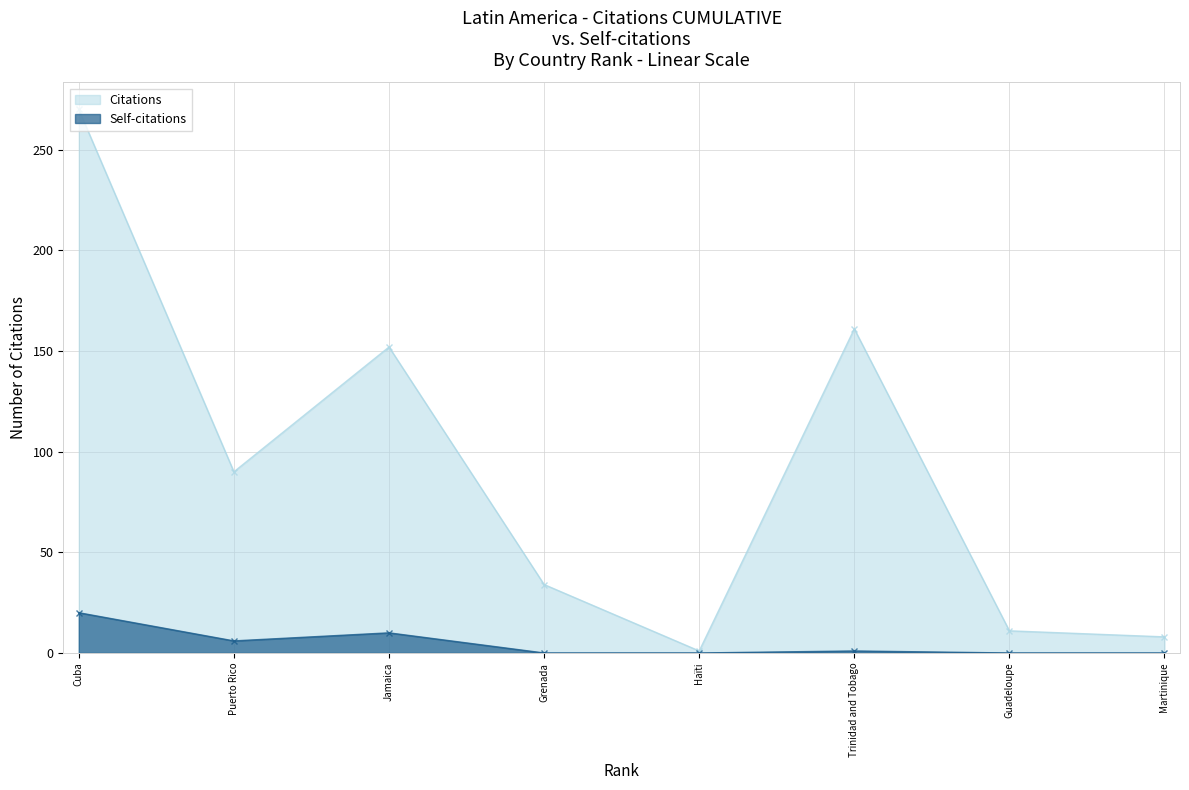

What is the difference between the Citations values at Cuba and Trinidad and Tobago?

109